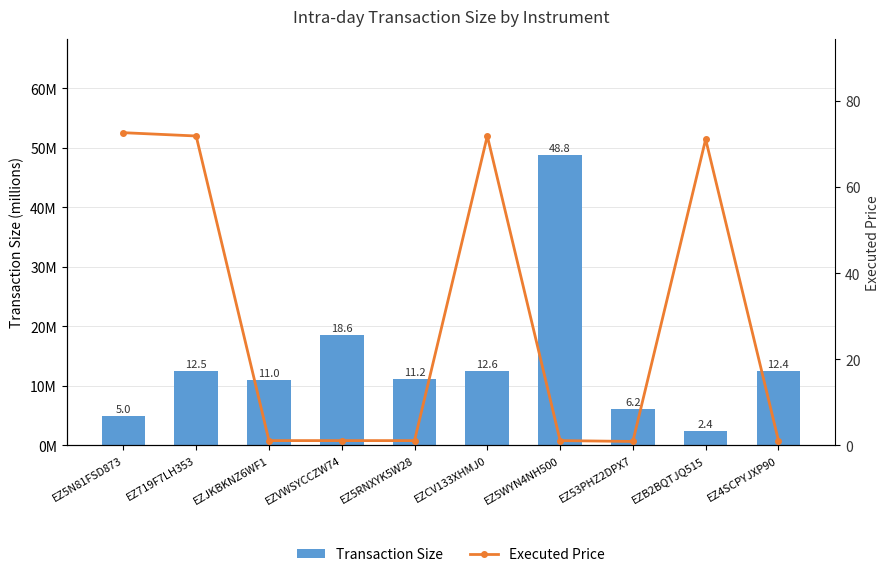

Which series changed the most between EZVWSYCCZW74 and EZ4SCPYJXP90?

Transaction Size